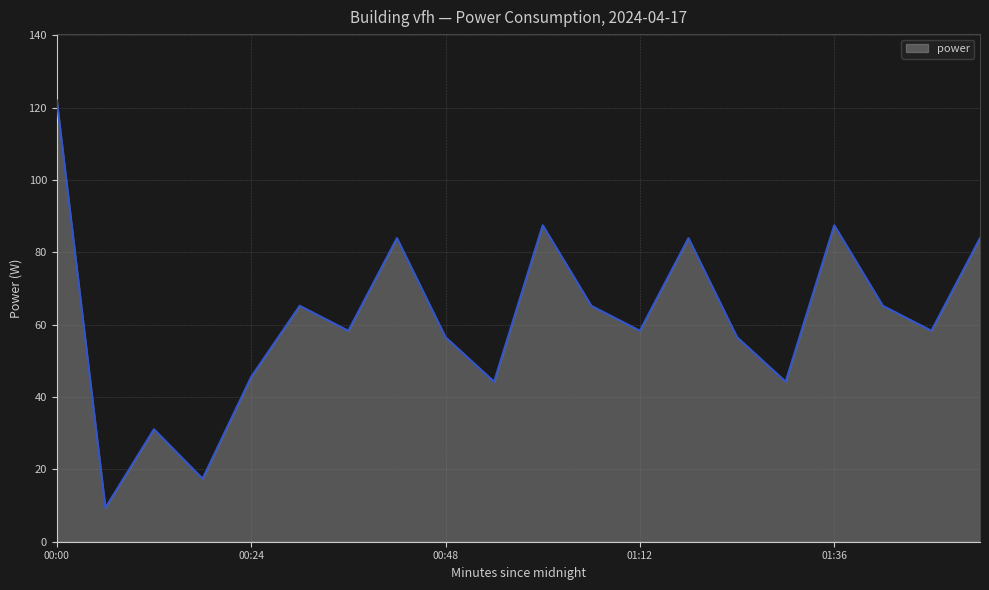

What is the smallest value displayed?

9.4